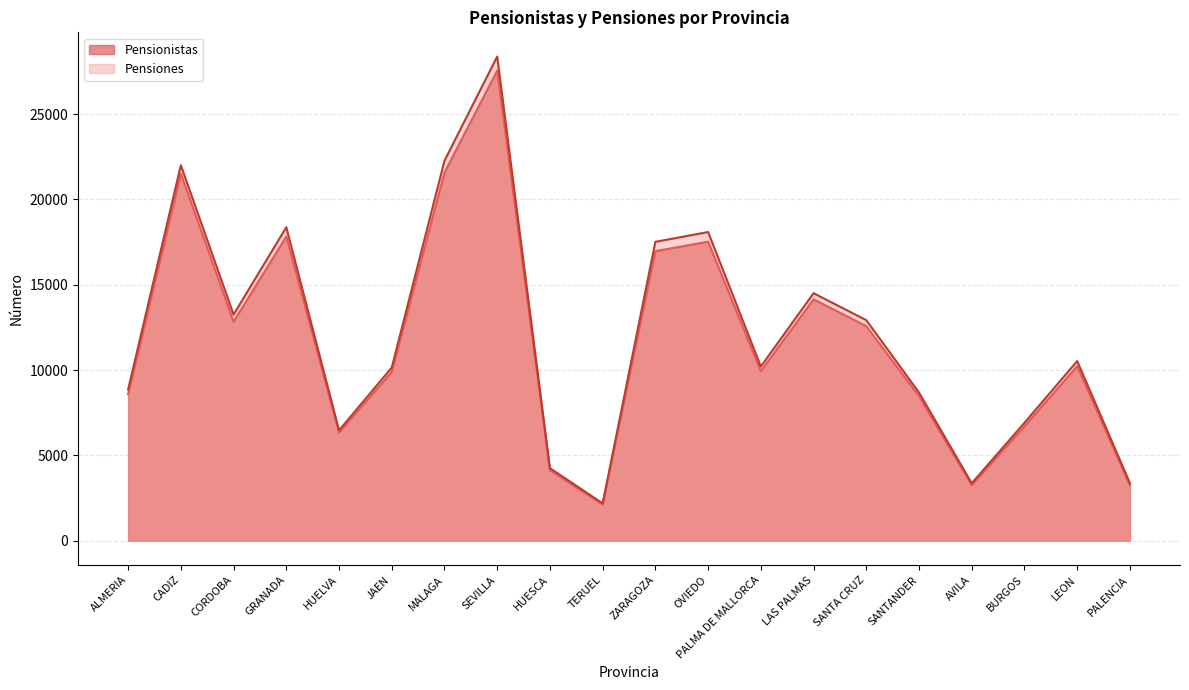

Where is the first local maximum for Pensionistas?

CADIZ